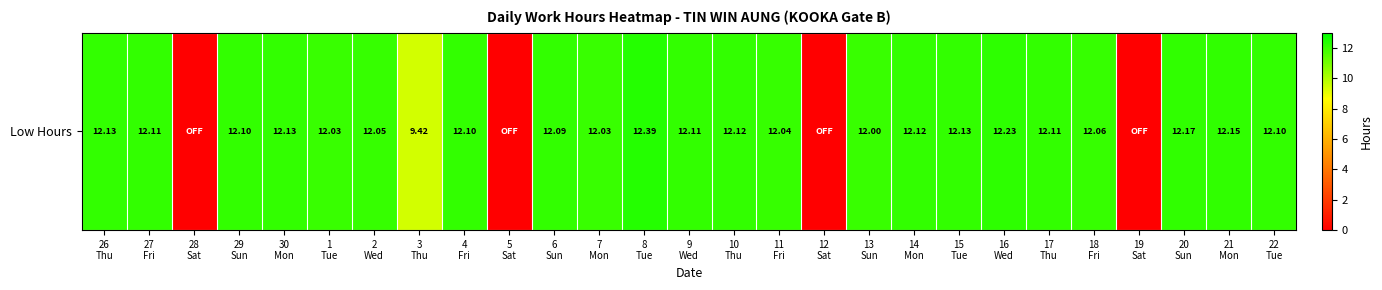

The value at 4
Fri is 4.2. True or false?

False